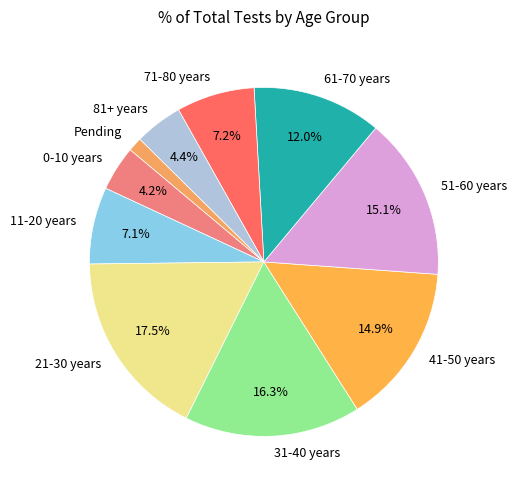

Is it true that 41-50 years is 15% of the pie?

True